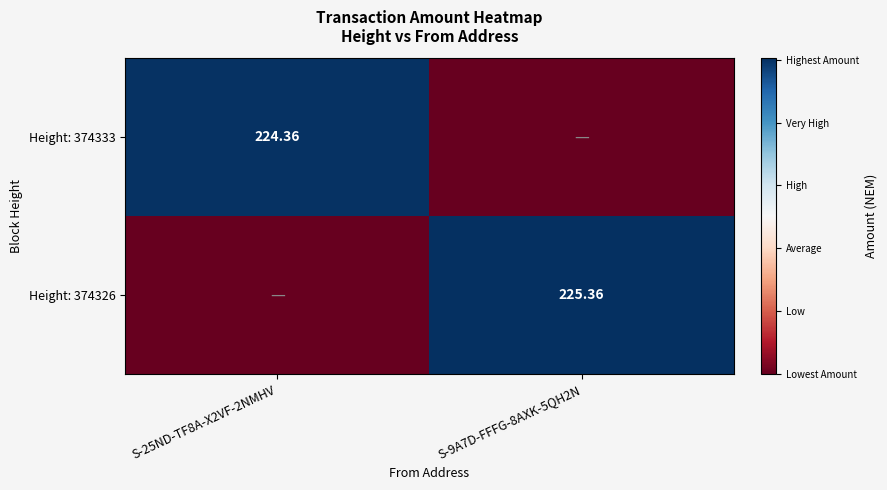

Is the value of Height: 374333 at S-25ND-TF8A-X2VF-2NMHV greater than the value of Height: 374326 at S-9A7D-FFFG-8AXK-5QH2N?

No